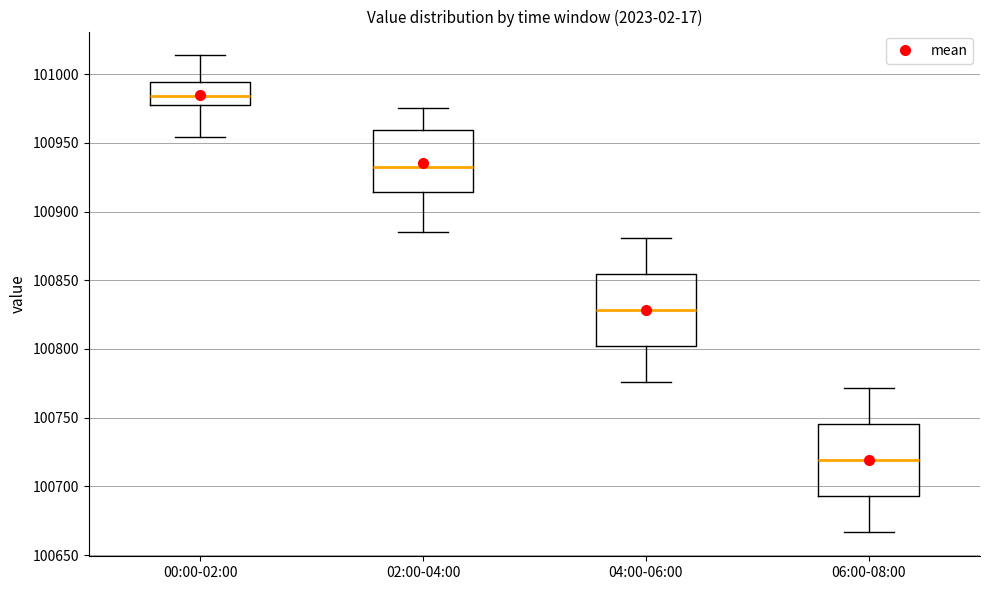

Where does the upper whisker of the box for 02:00-04:00 end on the y-axis? The values are not printed on the chart, so give them approximately, as read against the axis.

100975